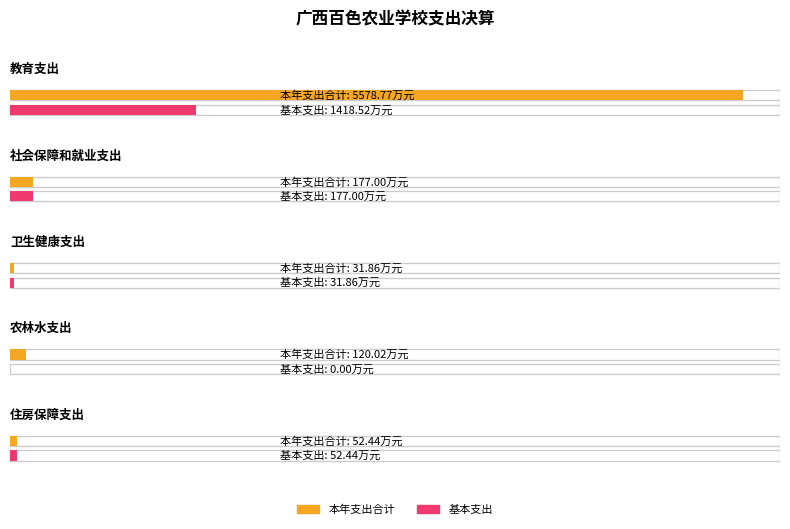

Count the number of data series in this chart.

2